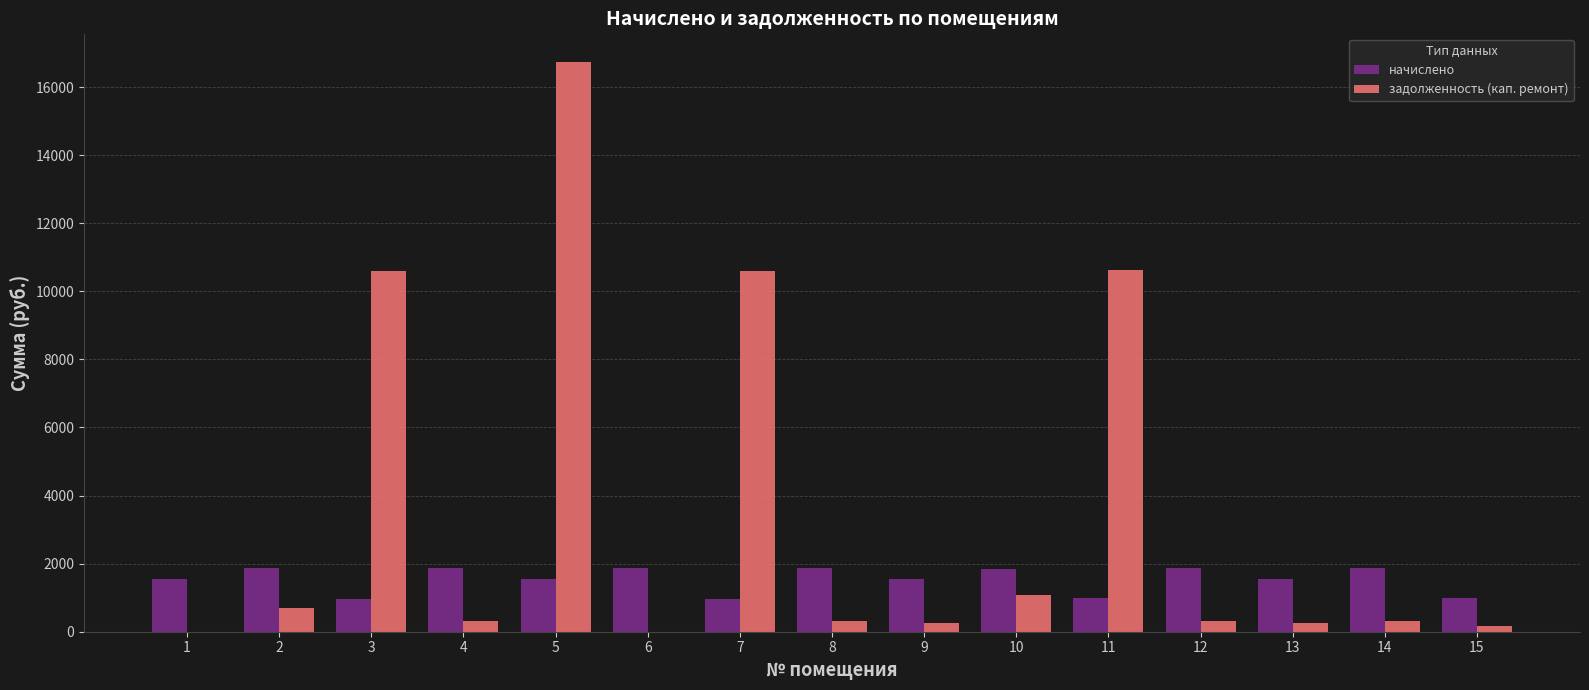

At which category is the sum across all series the highest?

5